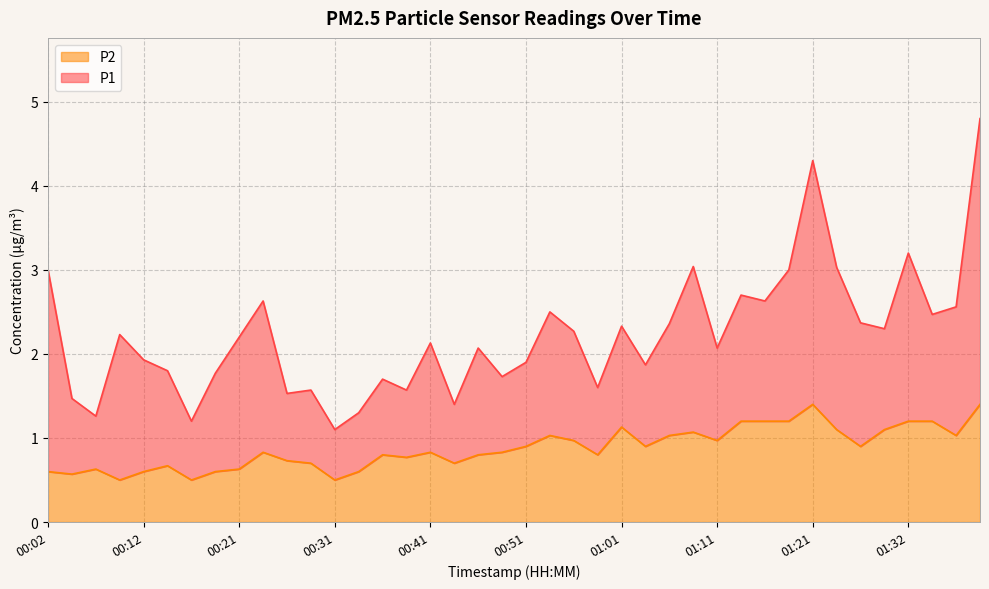

Reading left to right, extract all data points from this chart.

0.6	0.6	0.6	0.5	0.6	0.7	0.5	0.6	0.6	0.8	0.7	0.7	0.5	0.6	0.8	0.8	0.8	0.7	0.8	0.8	0.9	1.0	1.0	0.8	1.1	0.9	1.0	1.1	1.0	1.2	1.2	1.2	1.4	1.1	0.9	1.1	1.2	1.2	1.0	1.4